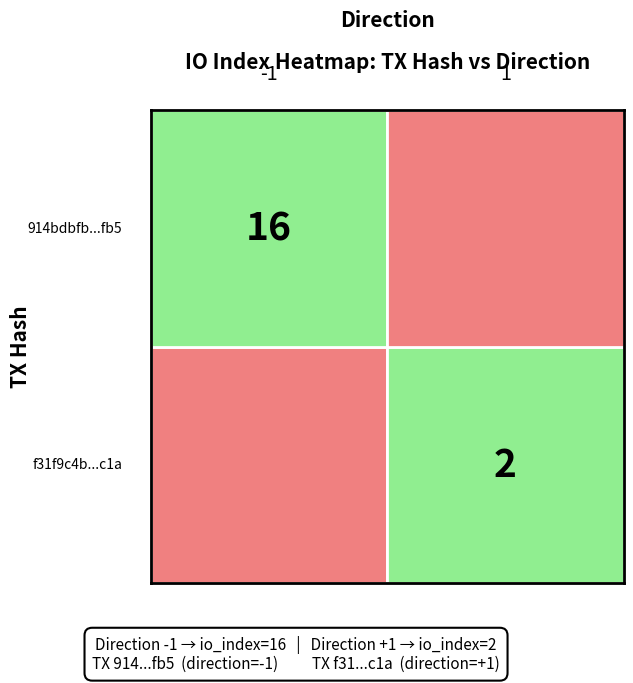

List the series in order of their peak value, highest first.

914bdbfb57f2bcf7b0933066ca6caad95497fb5, f31f9c4b6d9cced44ee92218202c538b4193c1a